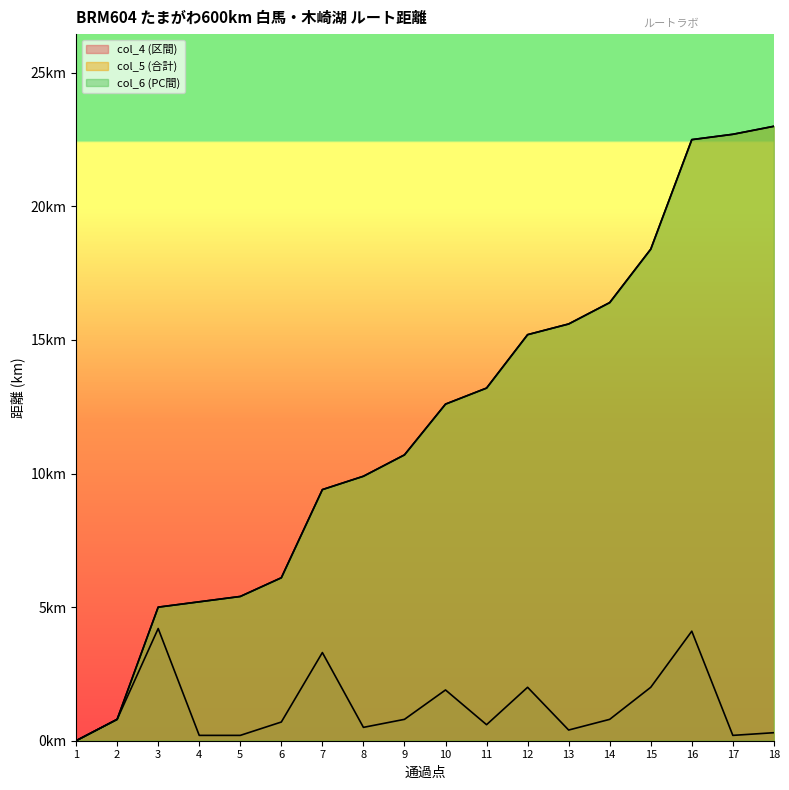

Reading left to right, transcribe all the data shown in this chart.

col_4 (区間): 0.0	0.8	4.2	0.2	0.2	0.7	3.3	0.5	0.8	1.9	0.6	2.0	0.4	0.8	2.0	4.1	0.2	0.3
col_5 (合計): 0.0	0.8	5.0	5.2	5.4	6.1	9.4	9.9	10.7	12.6	13.2	15.2	15.6	16.4	18.4	22.5	22.7	23.0
col_6 (PC間): 0.0	0.8	5.0	5.2	5.4	6.1	9.4	9.9	10.7	12.6	13.2	15.2	15.6	16.4	18.4	22.5	22.7	23.0